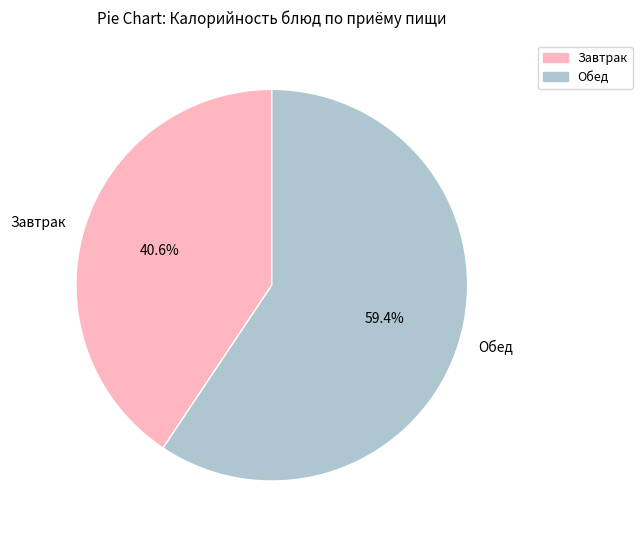

Which slice is the smallest?

Завтрак